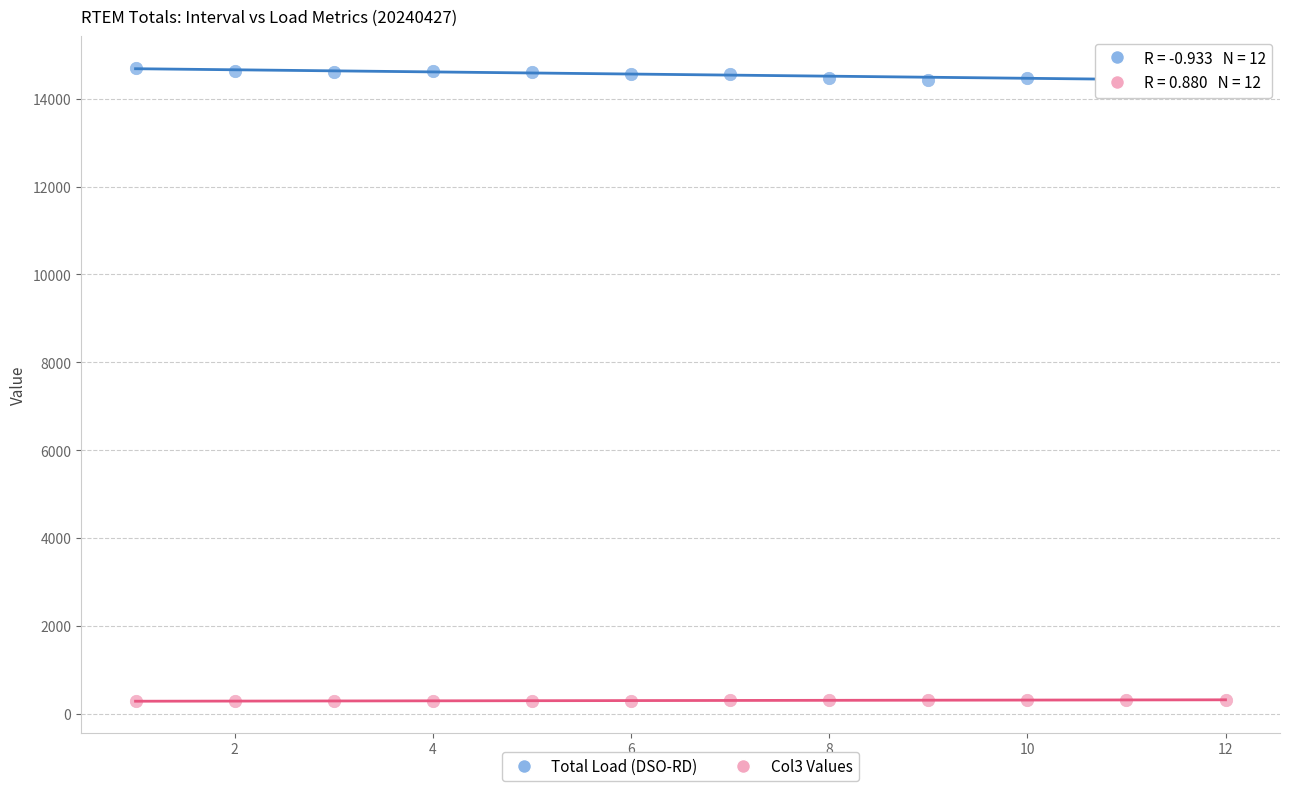

Across all data points, what is the range of Y values (max minus min)?

14414.1